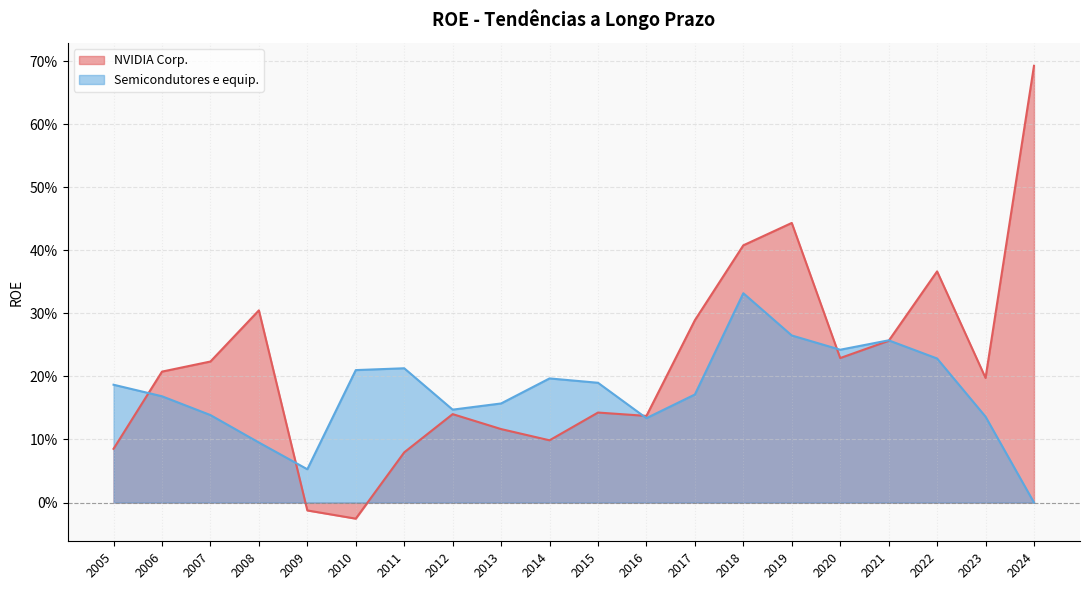

Which category has the highest value in the NVIDIA Corp. series?

2024